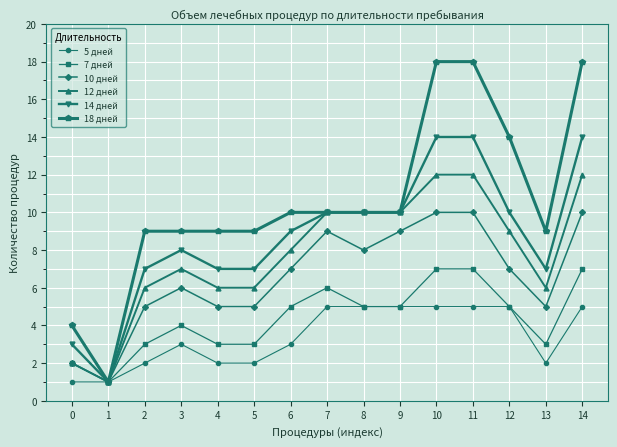

True or false: 7 дней has more than 1 points higher than both neighbors.

True